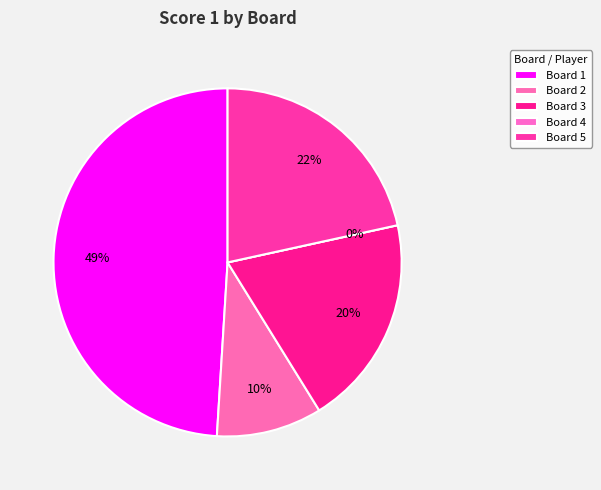

To the nearest percent, what percentage of the pie is Board 2
Martinelli Andrea?

10%